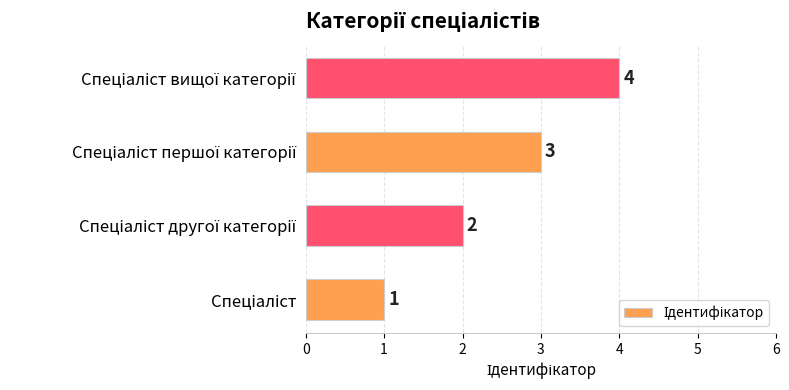

What is the sum of all values?

10